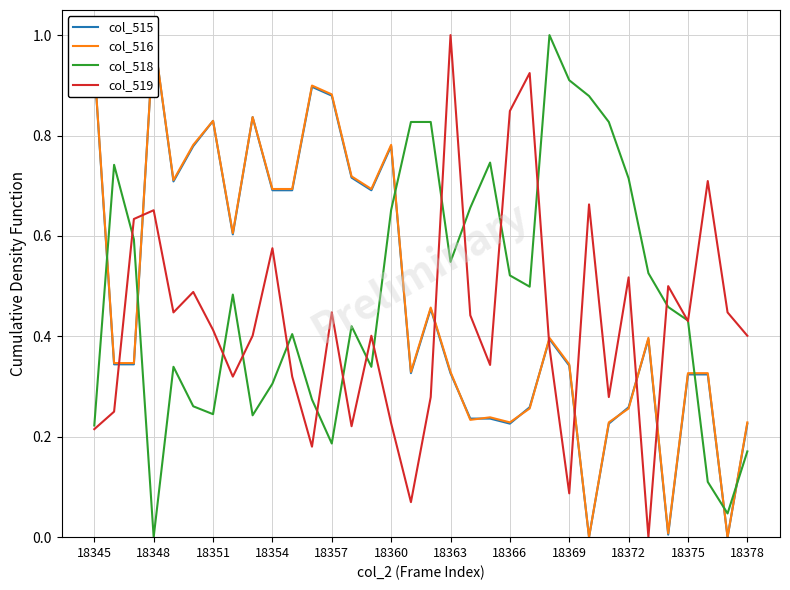

What is the value of the col_519 point at the 20th from the left?

0.4